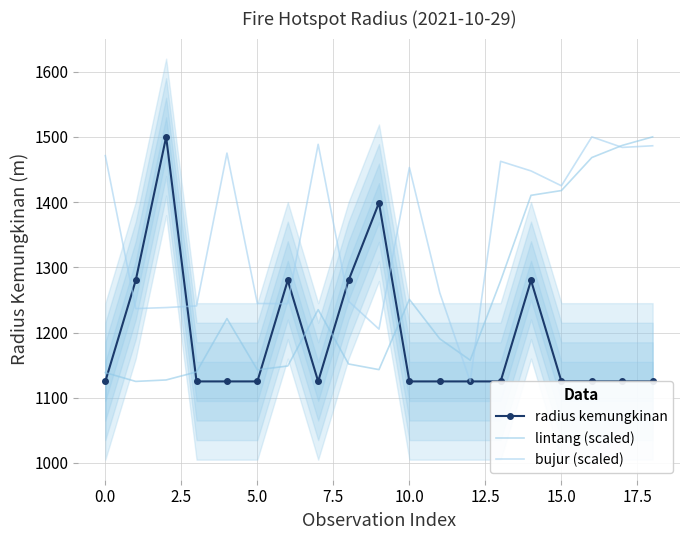

At how many categories does at least one series exceed 1282?

12